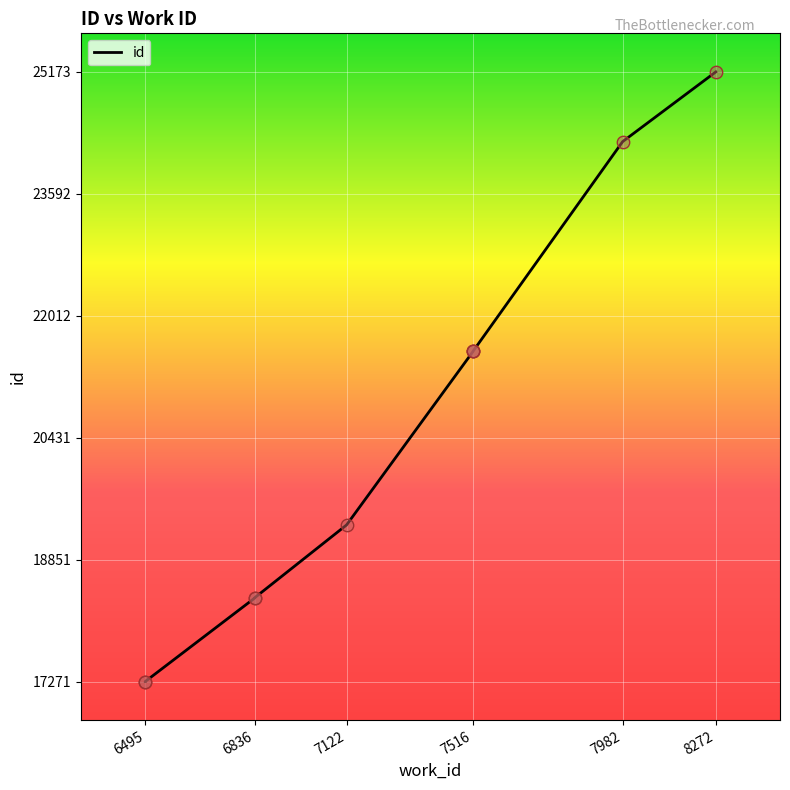

What is the ratio of the value at 6495 to the value at 8272?

0.7